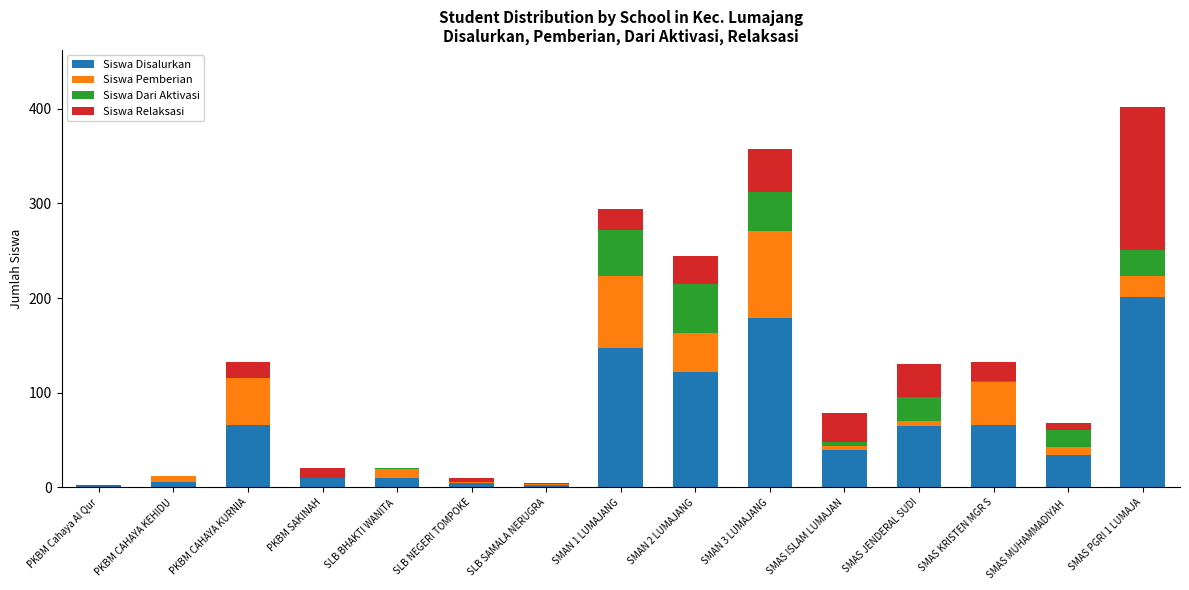

At which category is the sum across all series the highest?

SMAS PGRI 1 LUMAJA